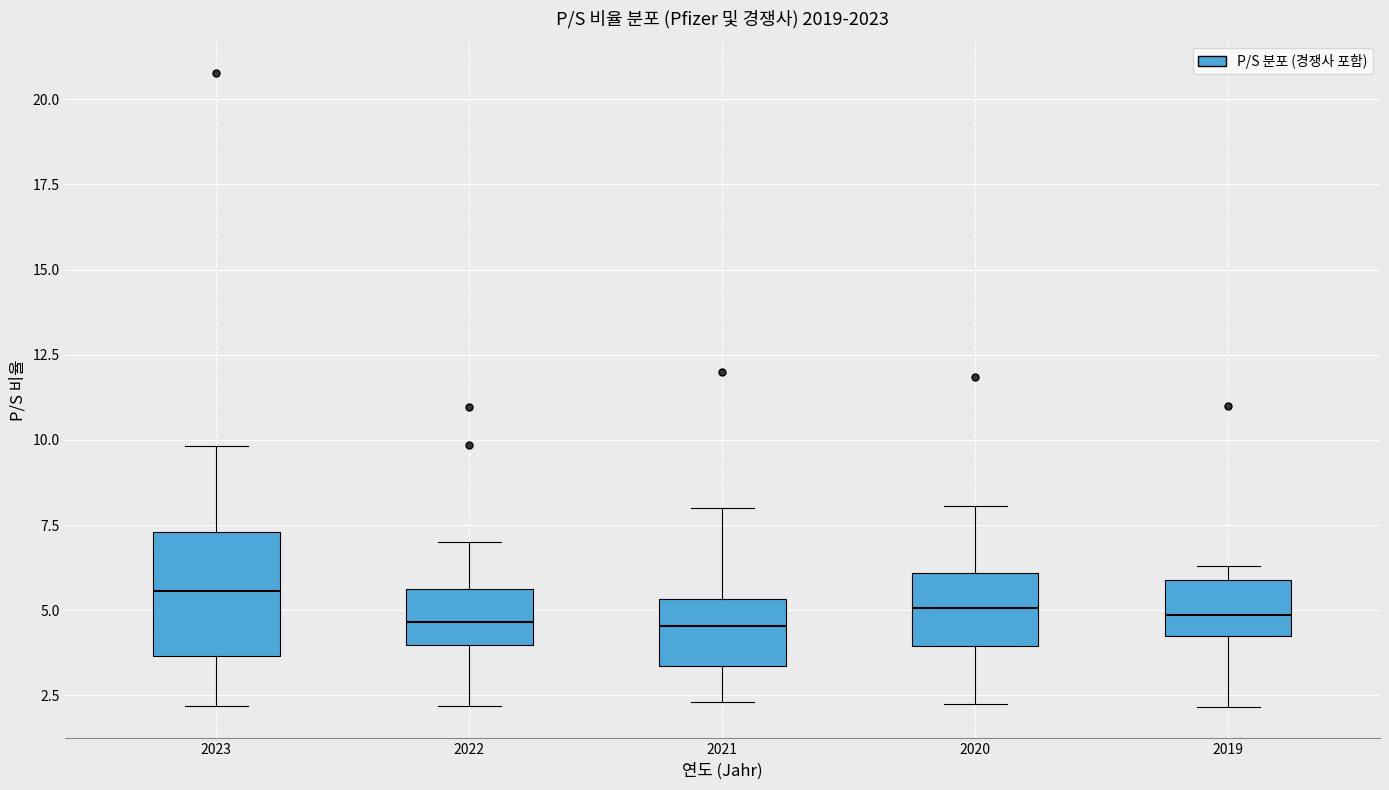

Reading left to right, transcribe this box plot: for each box, give where its median line is, the range the box spans, and where its two whiskers end, as read against the y-axis. The values are not printed on the chart, so give them approximately, as read against the axis.

2023: median 5.5, box 3.5 to 7.5, whiskers 2.0 to 10.0
2022: median 4.5, box 4.0 to 5.5, whiskers 2.0 to 7.0
2021: median 4.5, box 3.5 to 5.5, whiskers 2.5 to 8.0
2020: median 5.0, box 4.0 to 6.0, whiskers 2.5 to 8.0
2019: median 5.0, box 4.0 to 6.0, whiskers 2.0 to 6.5